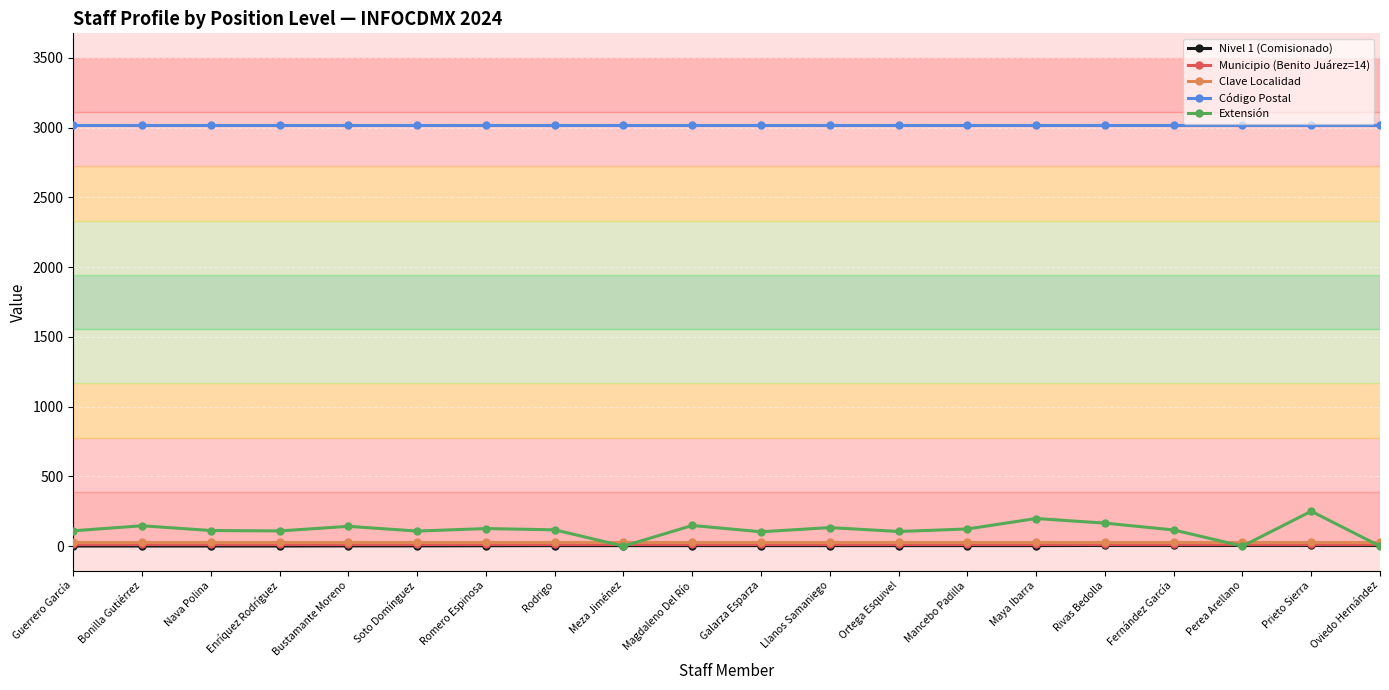

What is the value of the Clave Localidad point at the 12th from the left?

27